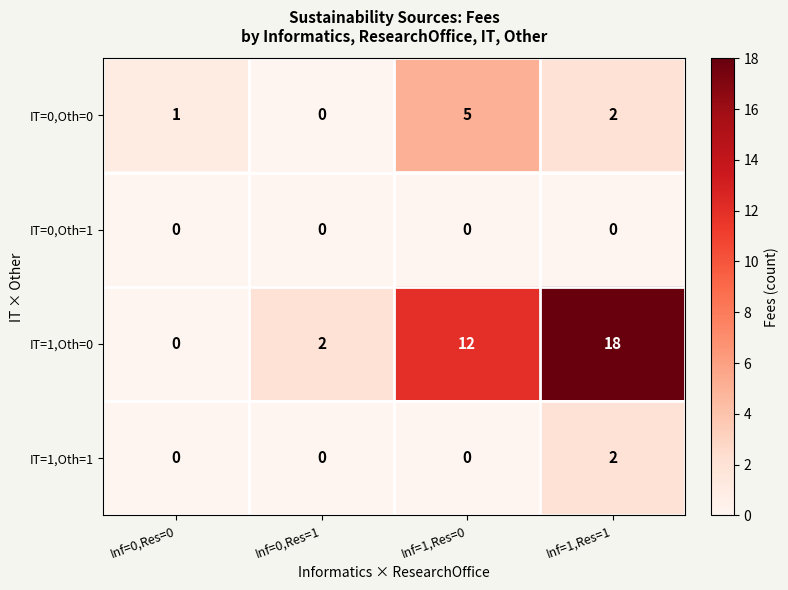

What is the difference between the maximum and second lowest values in the IT=0,Oth=0 series?

4